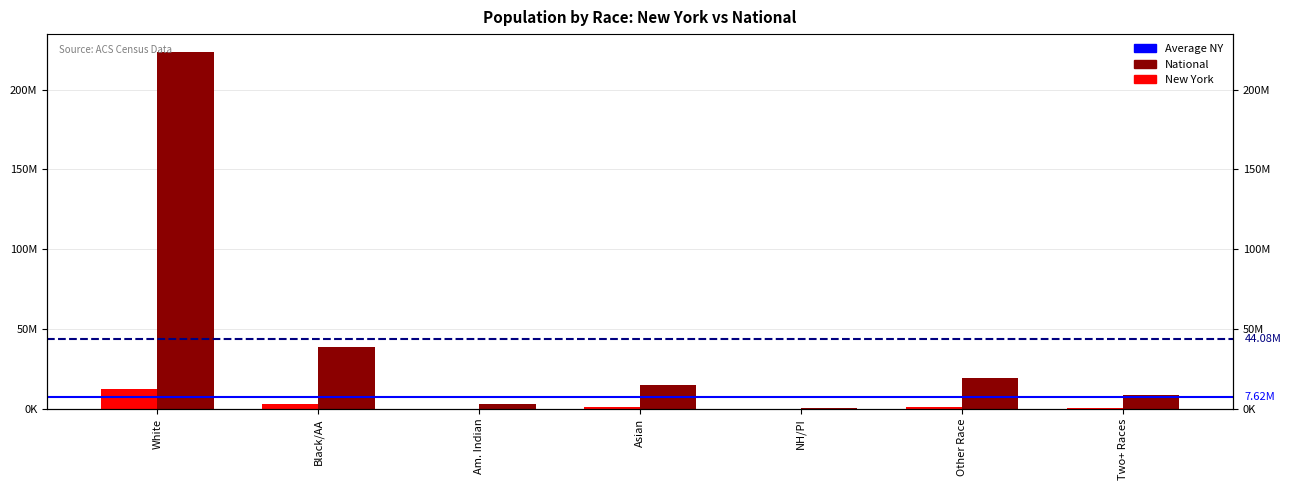

What is the value of the National bar at the 1st from the left?

223553265